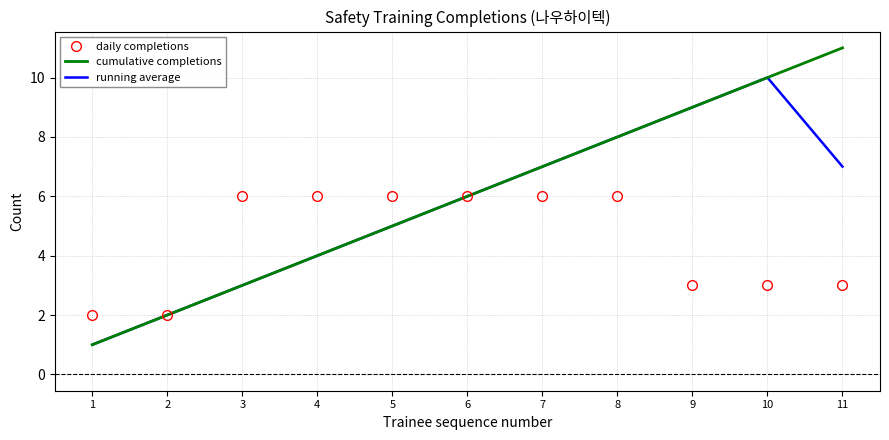

Is the value of running average at 5 greater than the value of cumulative completions at 4?

Yes